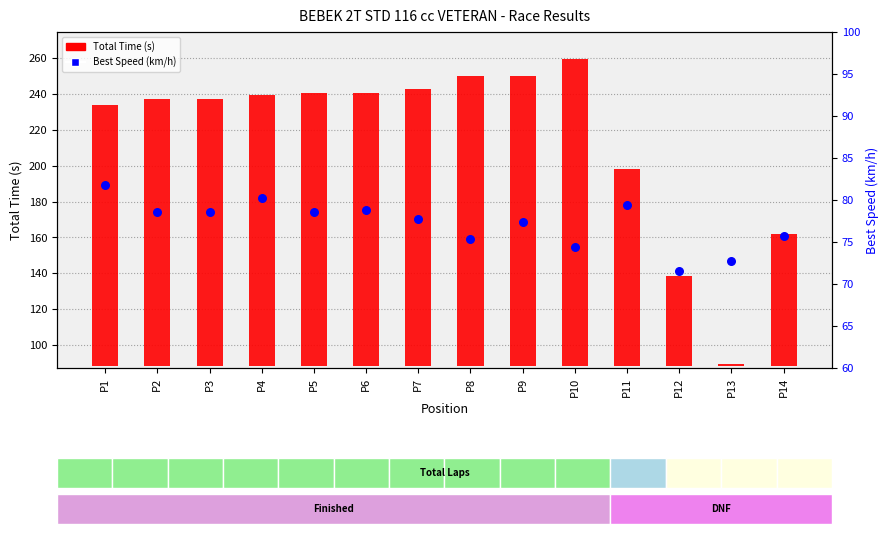

Which series has the largest total across all categories?

Total Time (s)